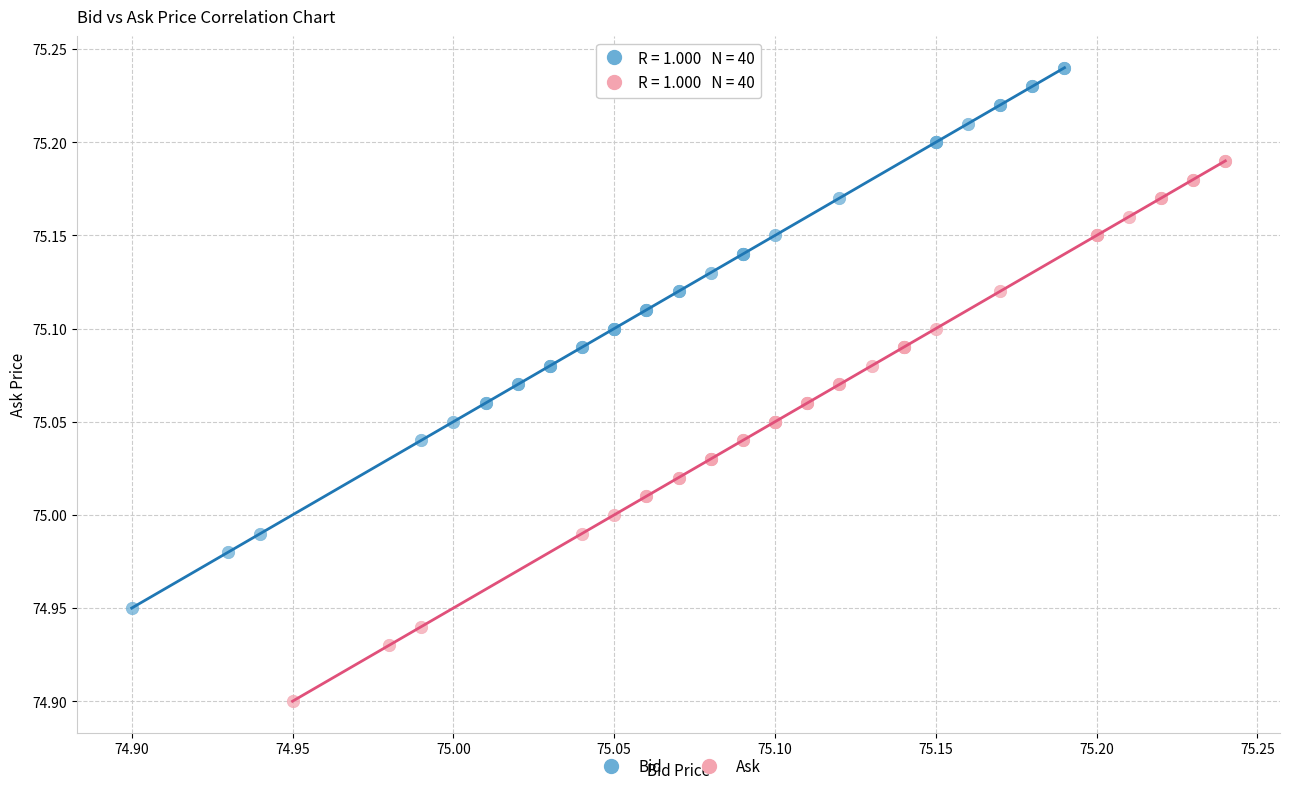

Which series reaches the maximum Y coordinate?

Bid